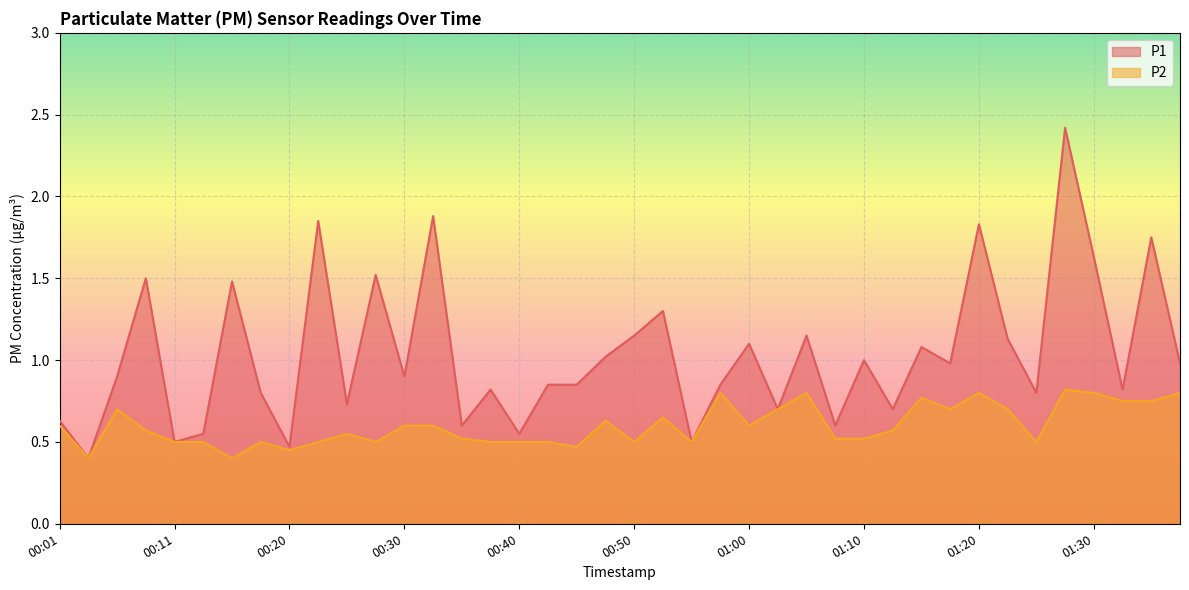

Which category has the highest value in the P1 series?

01:28